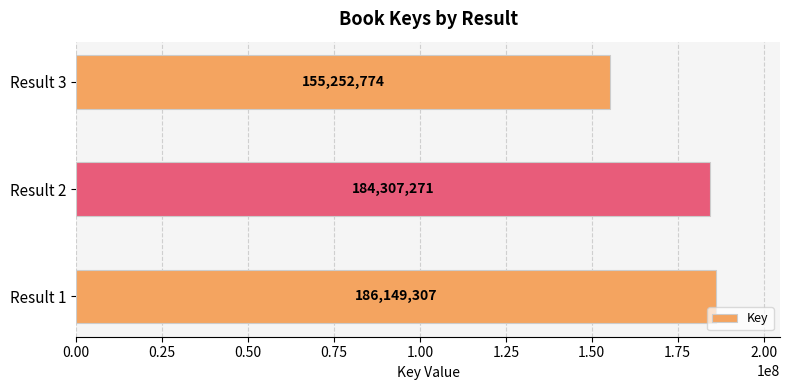

Reading bottom to top, list all the values displayed in this chart.

Result 1=186149307	Result 2=184307271	Result 3=155252774